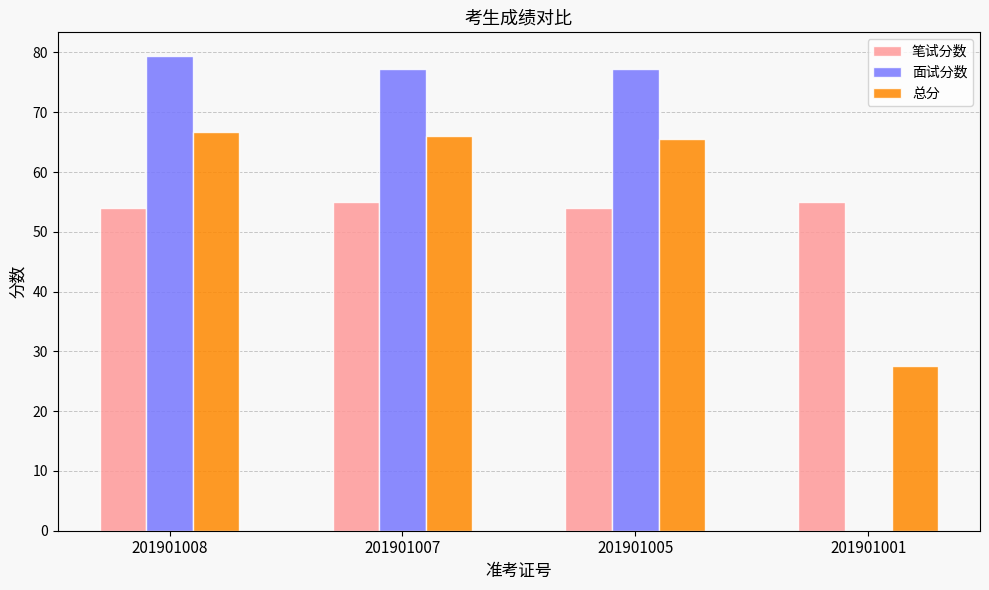

What is the sum of the 总分 values at 201901005 and 201901001?

93.1